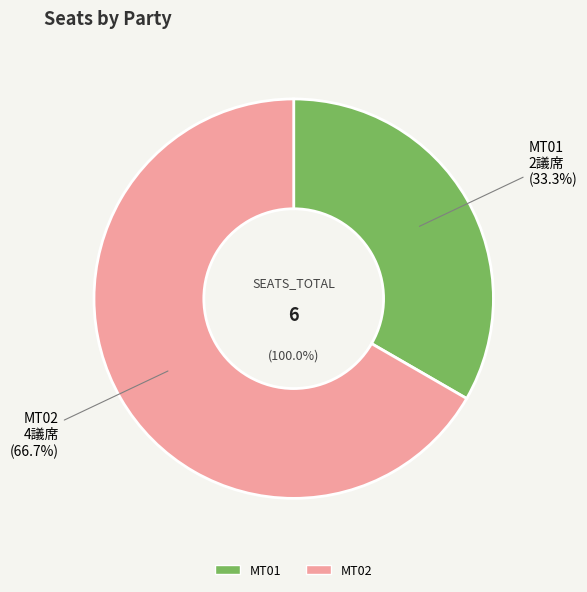

The MT01 slice represents 28% of the pie. True or false?

False